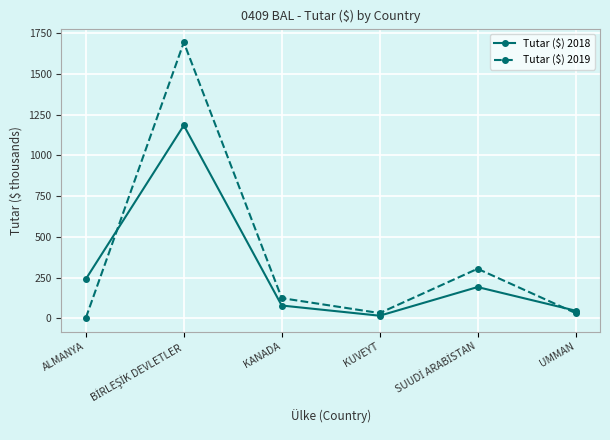

What is the label of the 6th point from the right?

ALMANYA